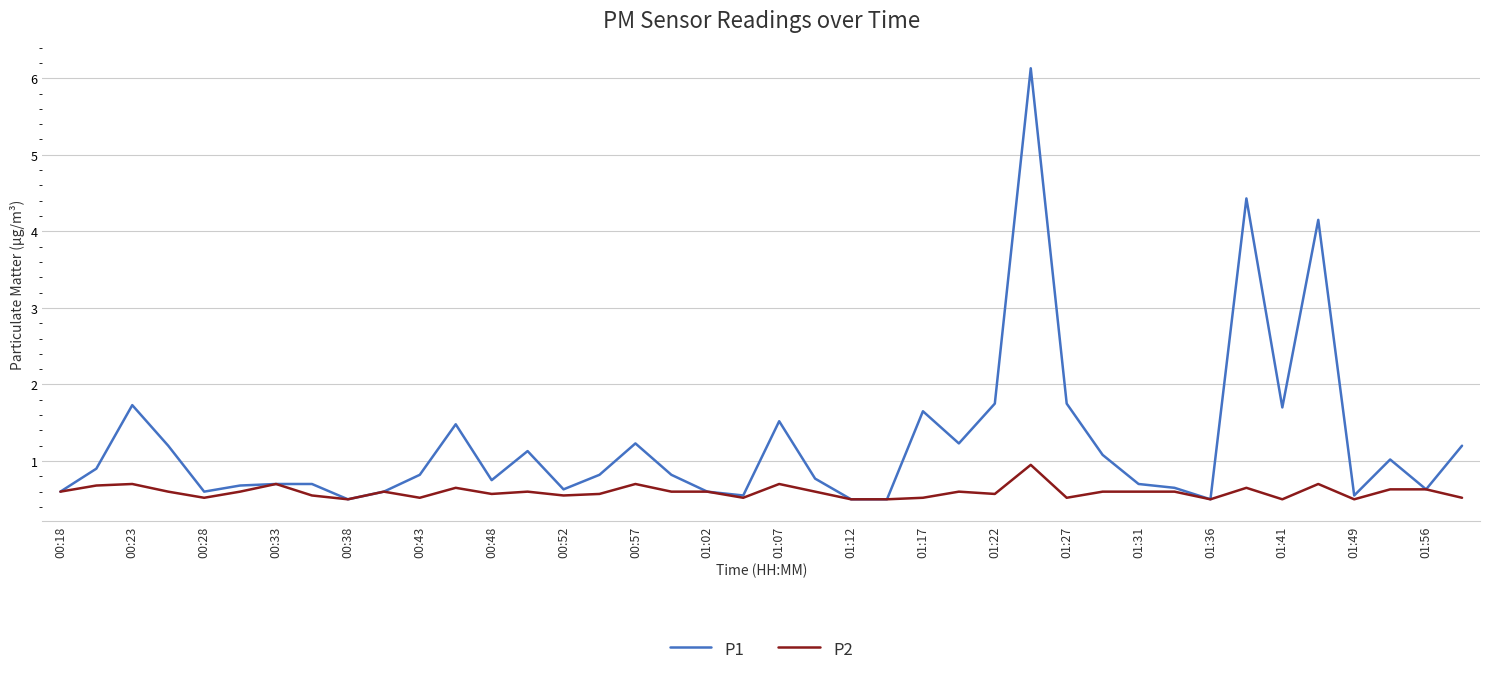

How many P2 values are between 0 and 1?

40